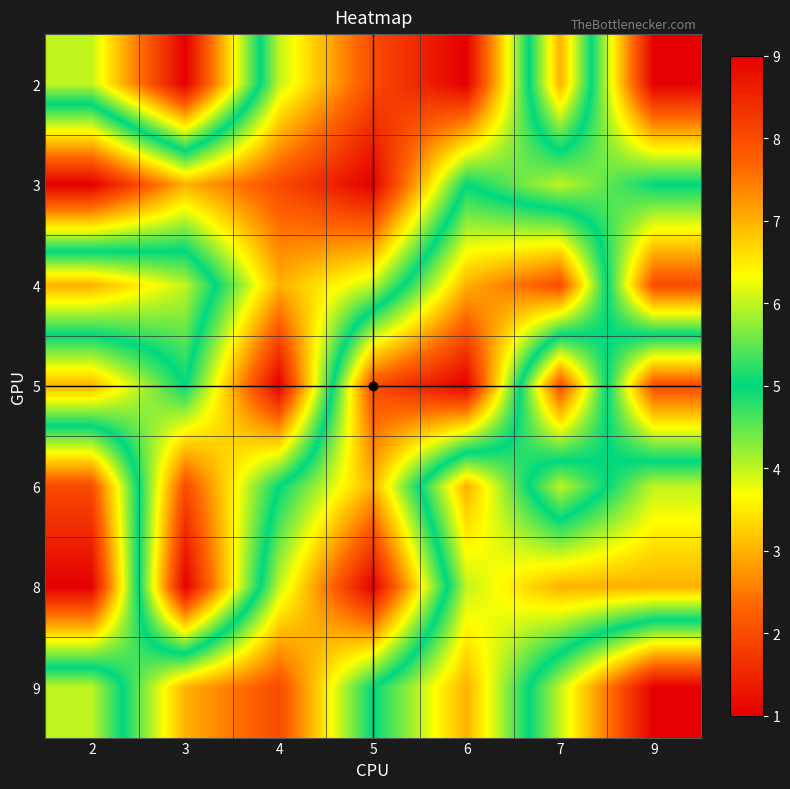

Reading left to right, extract all data points from this chart.

2: 2=6	3=9	4=4	5=2	6=1	7=7	9=1
3: 2=1	3=3	4=2	5=1	6=5	7=4	9=5
4: 2=7	3=6	4=3	5=4	6=7	7=8	9=2
5: 2=3	3=5	4=1	5=8	6=9	7=2	9=8
6: 2=8	3=2	4=5	5=7	6=3	7=6	9=4
8: 2=9	3=1	4=6	5=9	6=4	7=3	9=3
9: 2=4	3=7	4=8	5=5	6=3	7=6	9=9